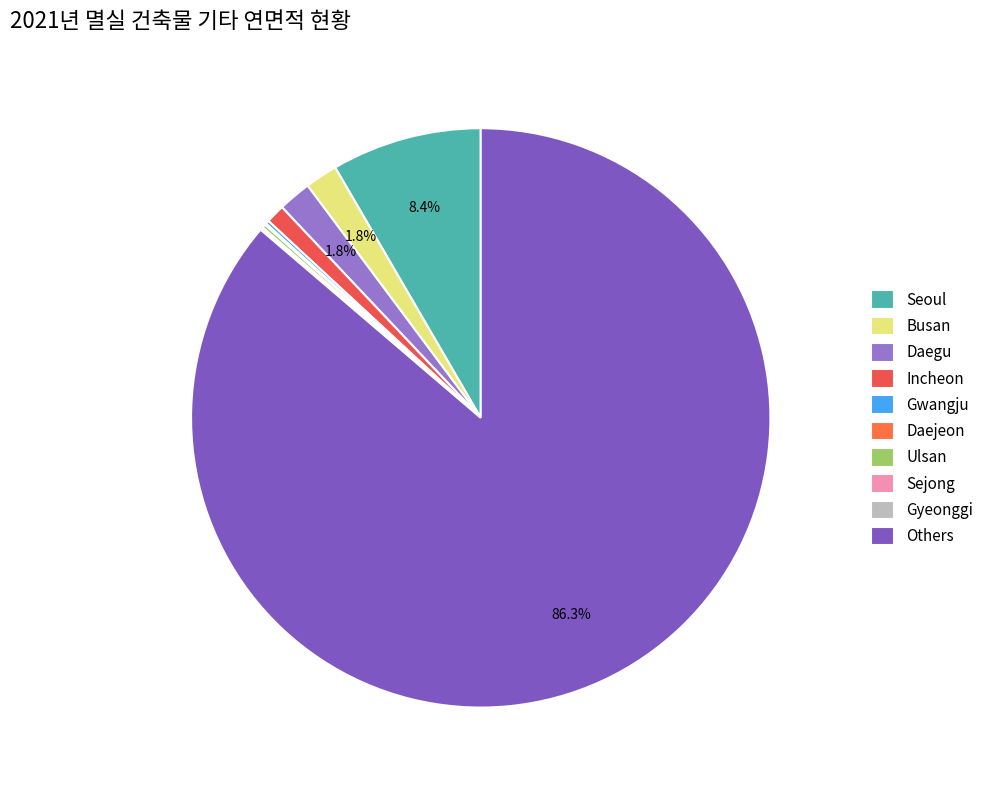

Rank the categories by value from lowest to highest.

세종특별자치시, 대전광역시, 경기도, 광주광역시, 울산광역시, 인천광역시, 부산광역시, 대구광역시, 서울특별시, 기타